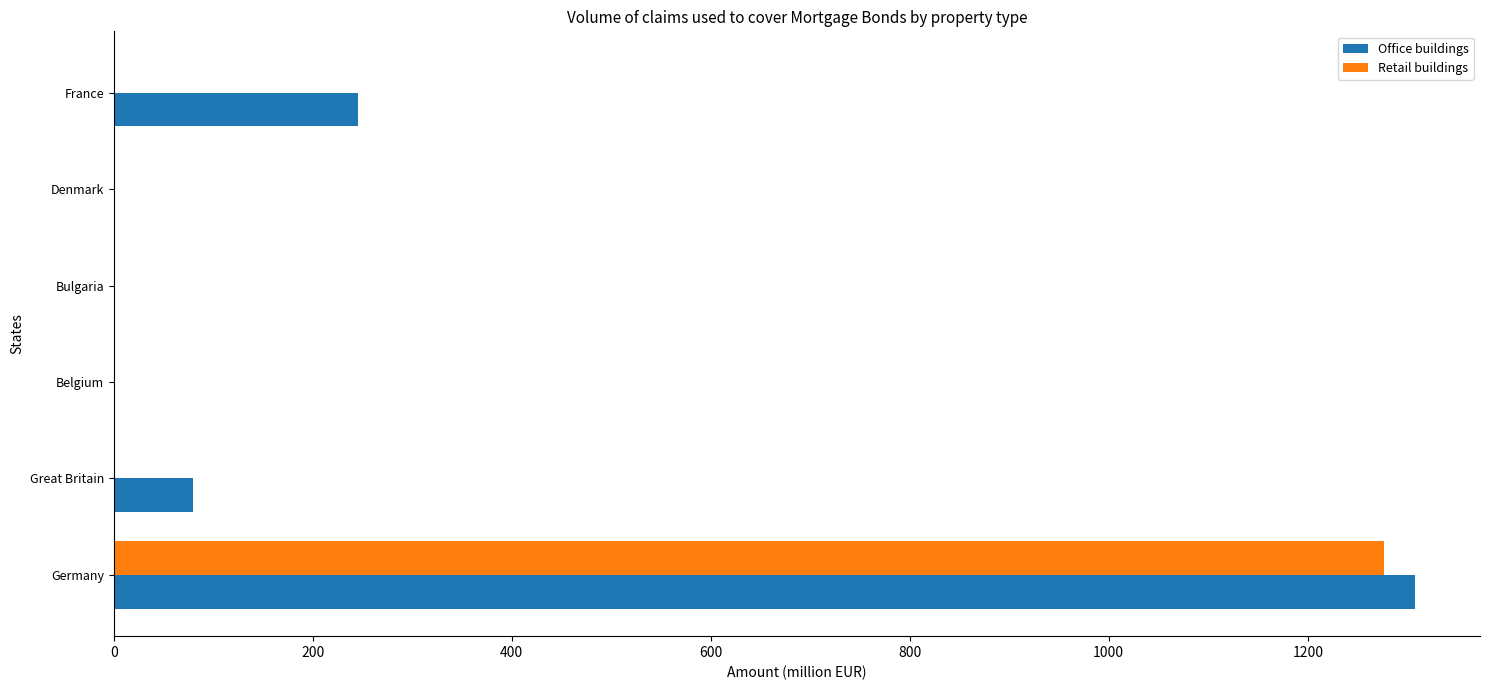

How many series are shown in this chart?

2